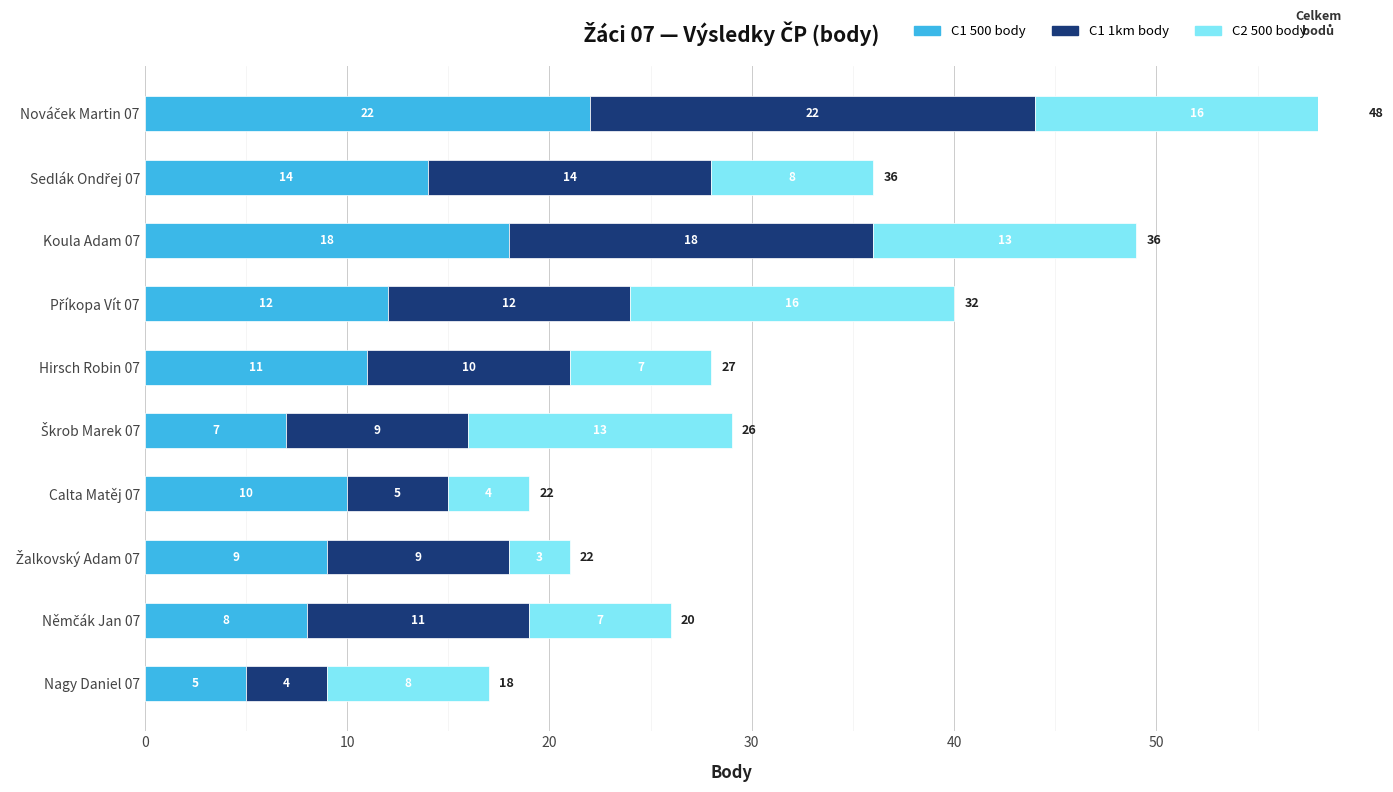

List the series in order of their peak value, lowest first.

C2 500 body, C1 500 body, C1 1km body